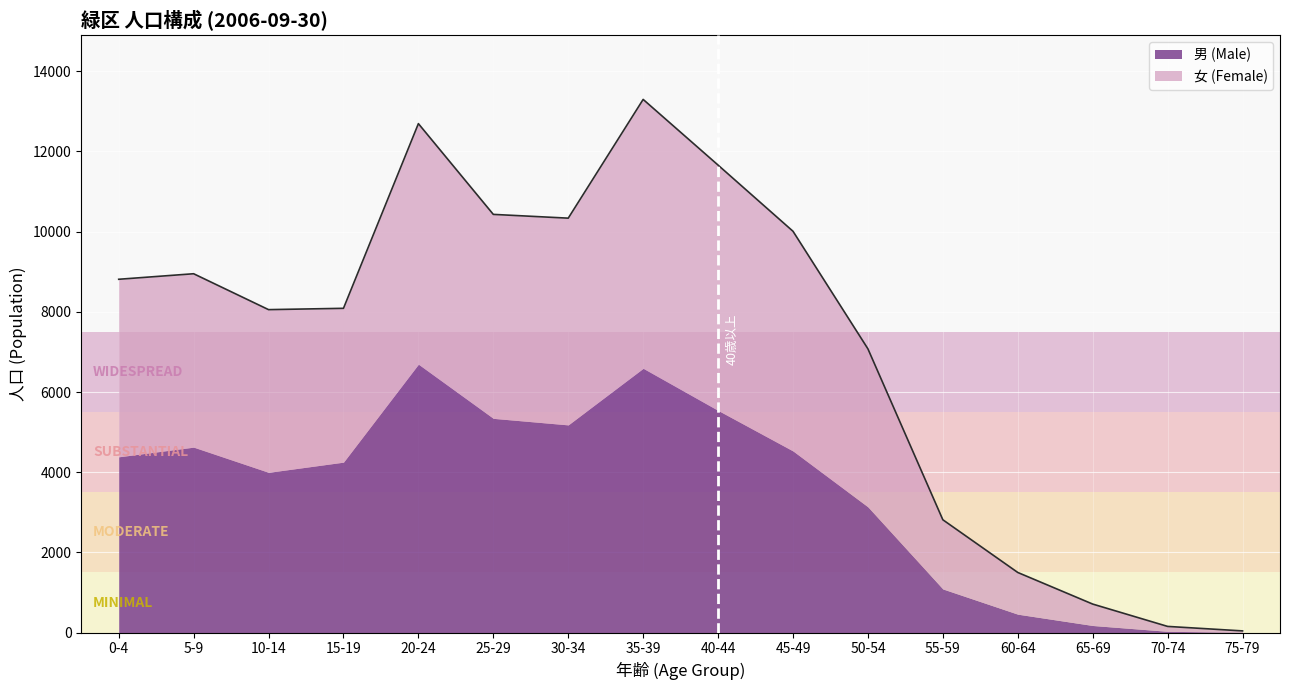

How many values are below 8811?

8